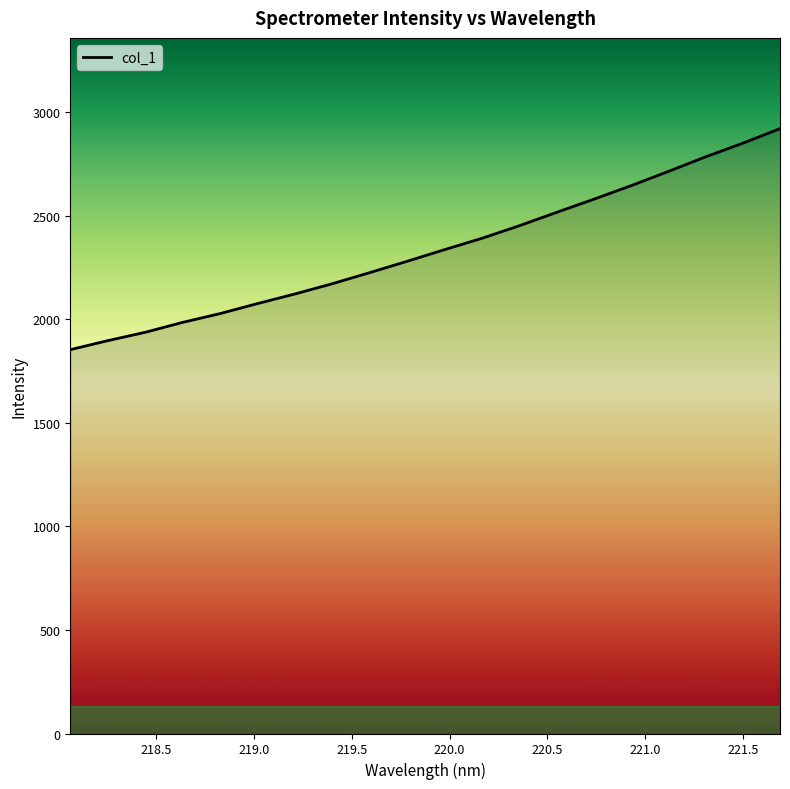

What is the minimum value shown in the chart?

1852.8